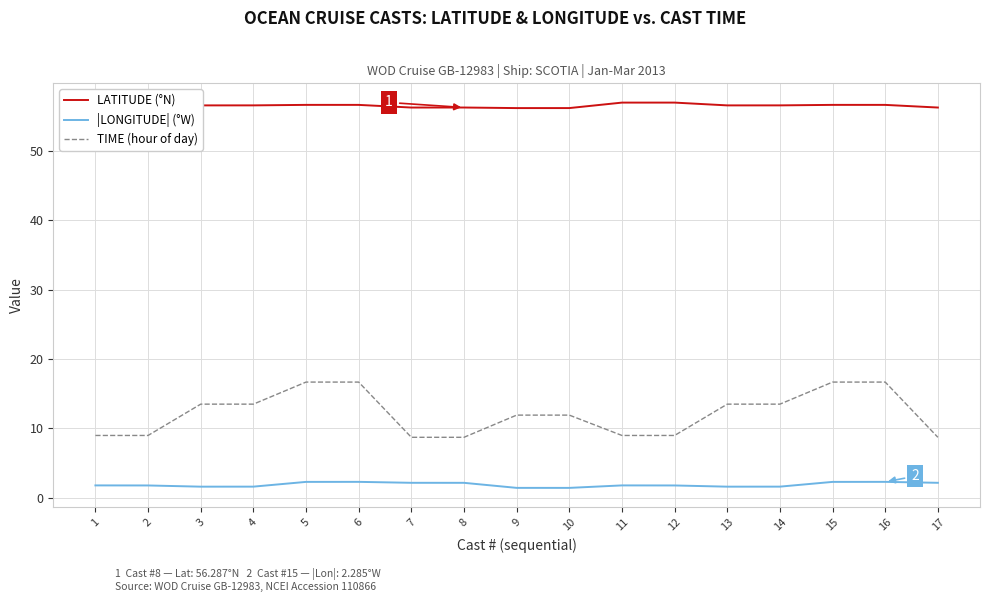

Rank the series by their average value, from highest to lowest.

LATITUDE (°N), TIME (hour of day), |LONGITUDE| (°W)